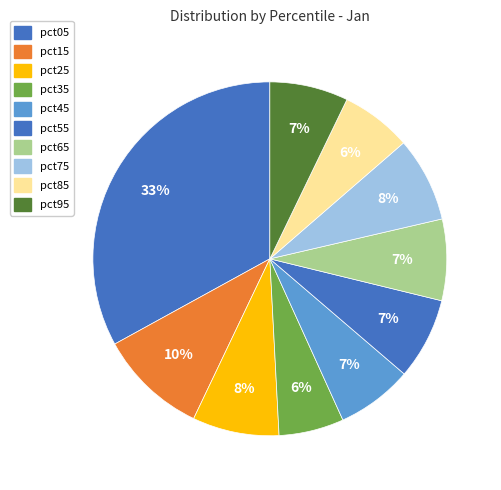

What percentage do pct15 and pct35 together represent?

15.9%